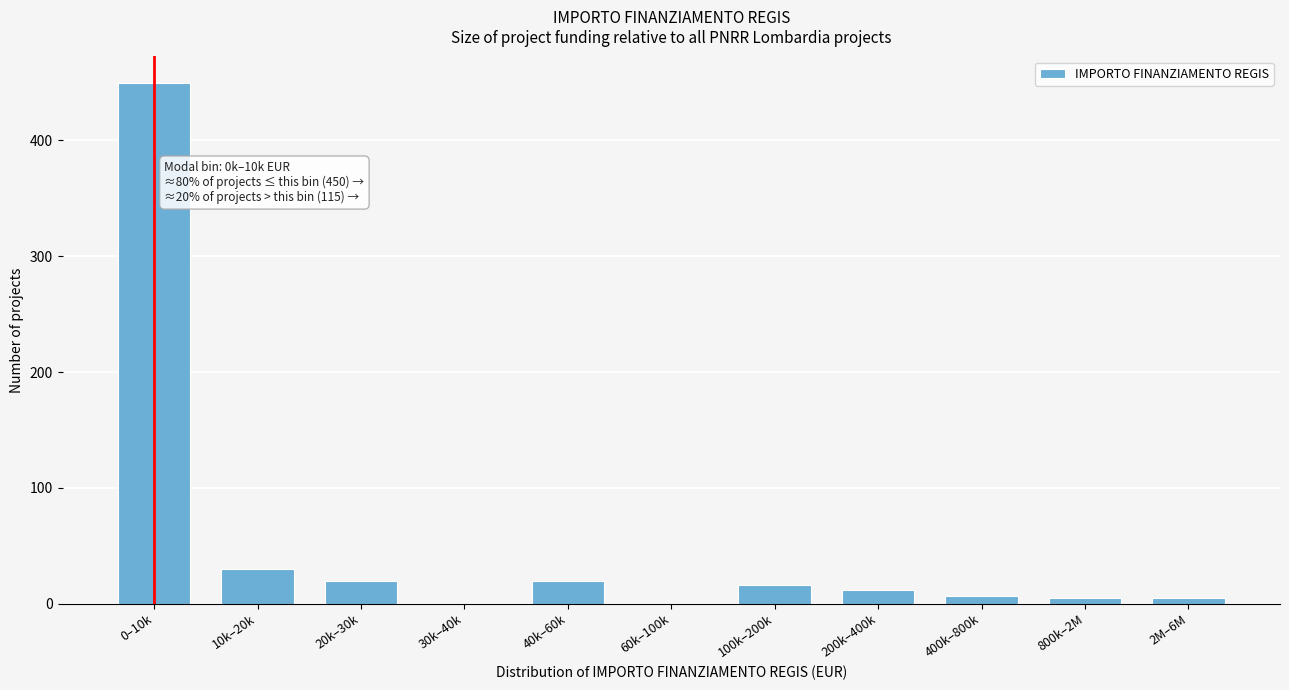

Reading right to left, extract all data points from this chart.

2M–6M=5	800k–2M=5	400k–800k=7	200k–400k=12	100k–200k=16	60k–100k=0	40k–60k=20	30k–40k=0	20k–30k=20	10k–20k=30	0–10k=450